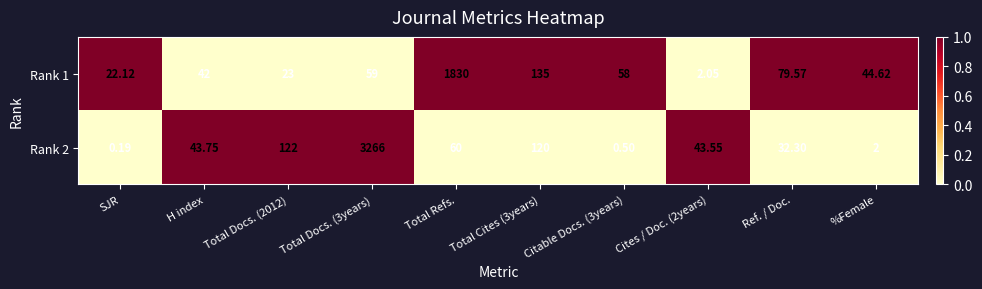

What is the total value across all series at SJR?

22.3